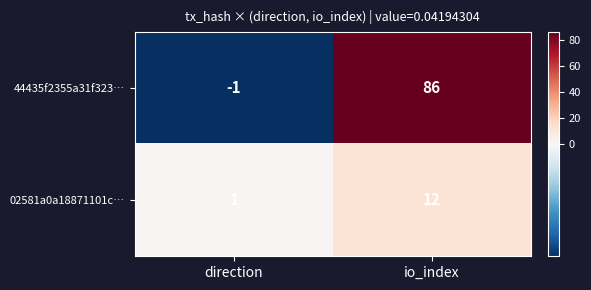

At io_index, list the series in order from smallest to largest.

02581a0a18871101c…, 44435f2355a31f323…